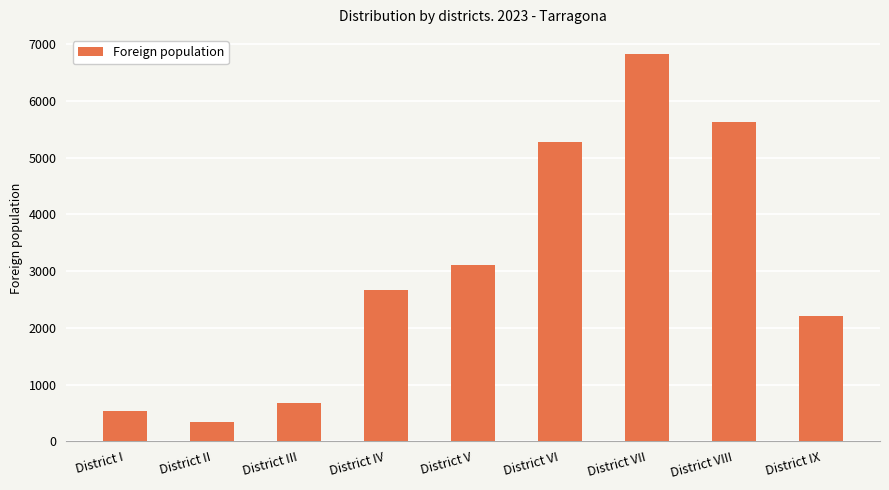

What is the difference between the maximum and minimum values?

6488